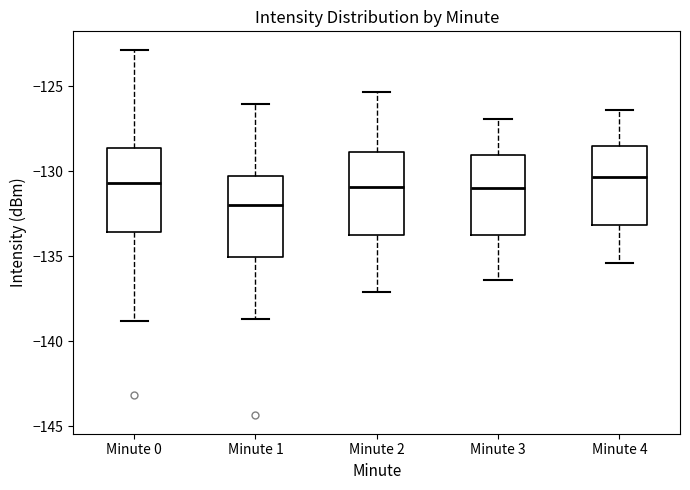

Where does the lower whisker of the box for Minute 2 end on the y-axis? The values are not printed on the chart, so give them approximately, as read against the axis.

-137.0